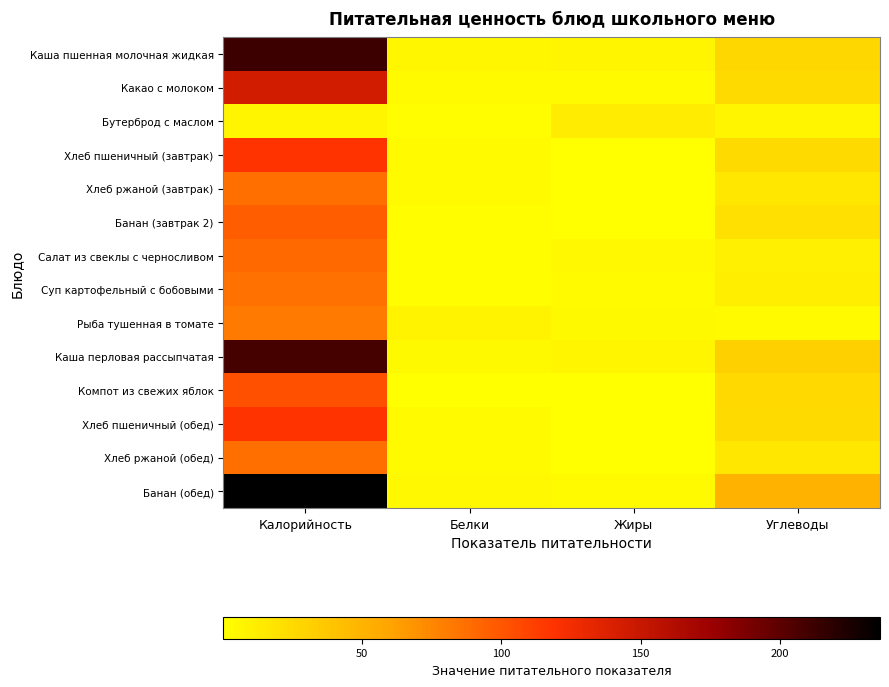

What is the total value across all series at Углеводы?

296.2